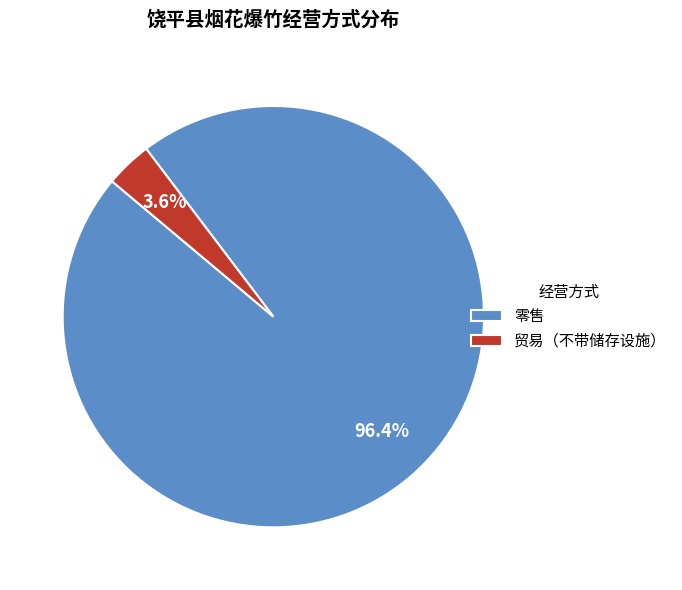

To the nearest percent, what is the combined percentage of 零售 and 贸易（不带储存设施）?

100%